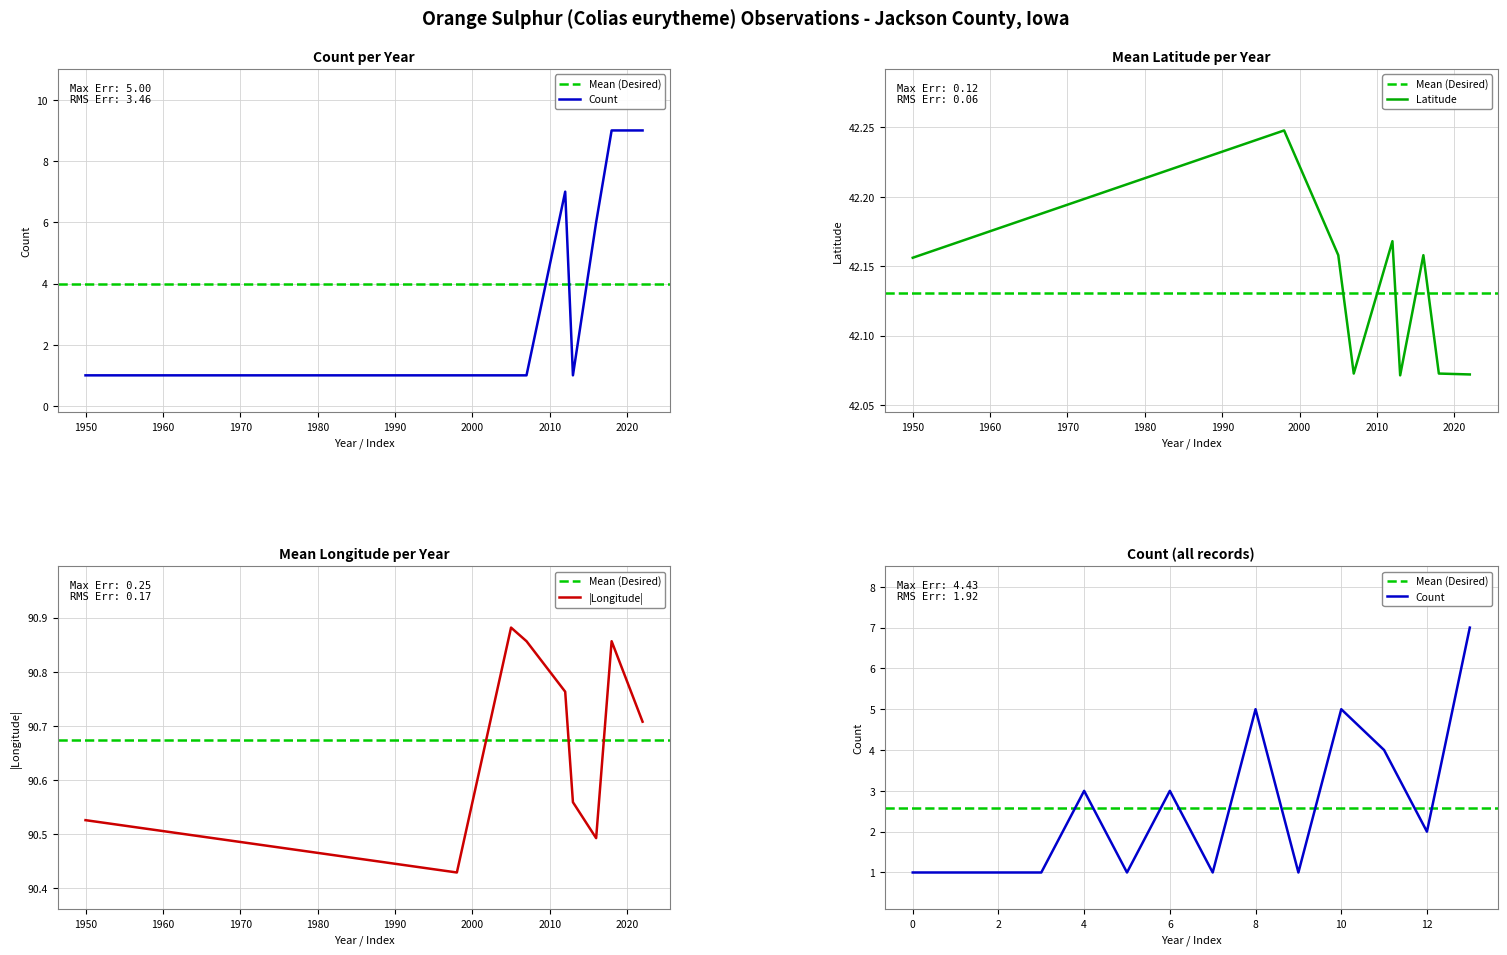

True or false: Latitude and Longitude intersect in this chart.

False